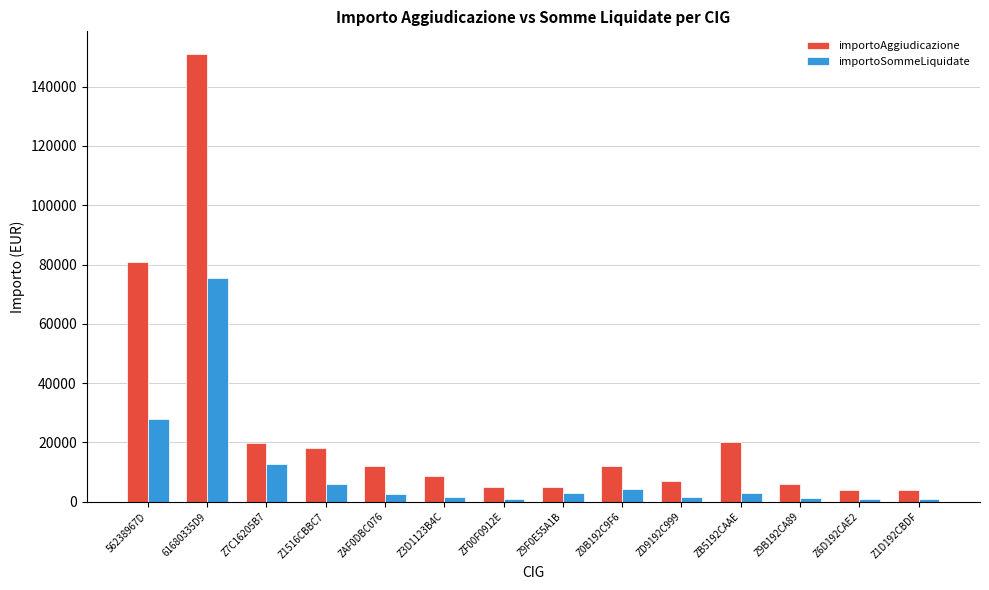

What position from the left is Z0B192C9F6?

9